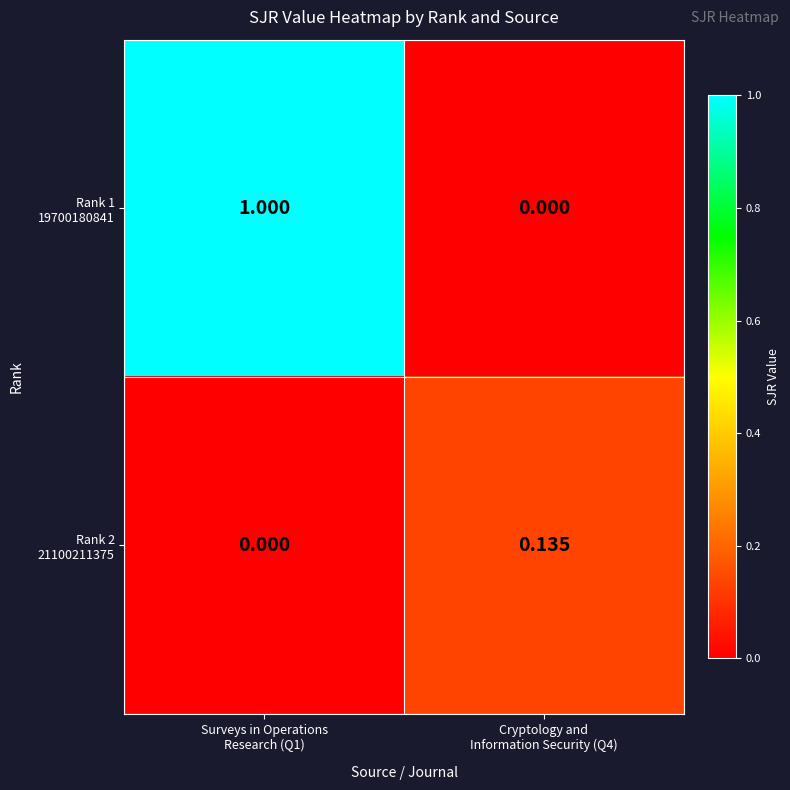

How many series are shown in this chart?

2